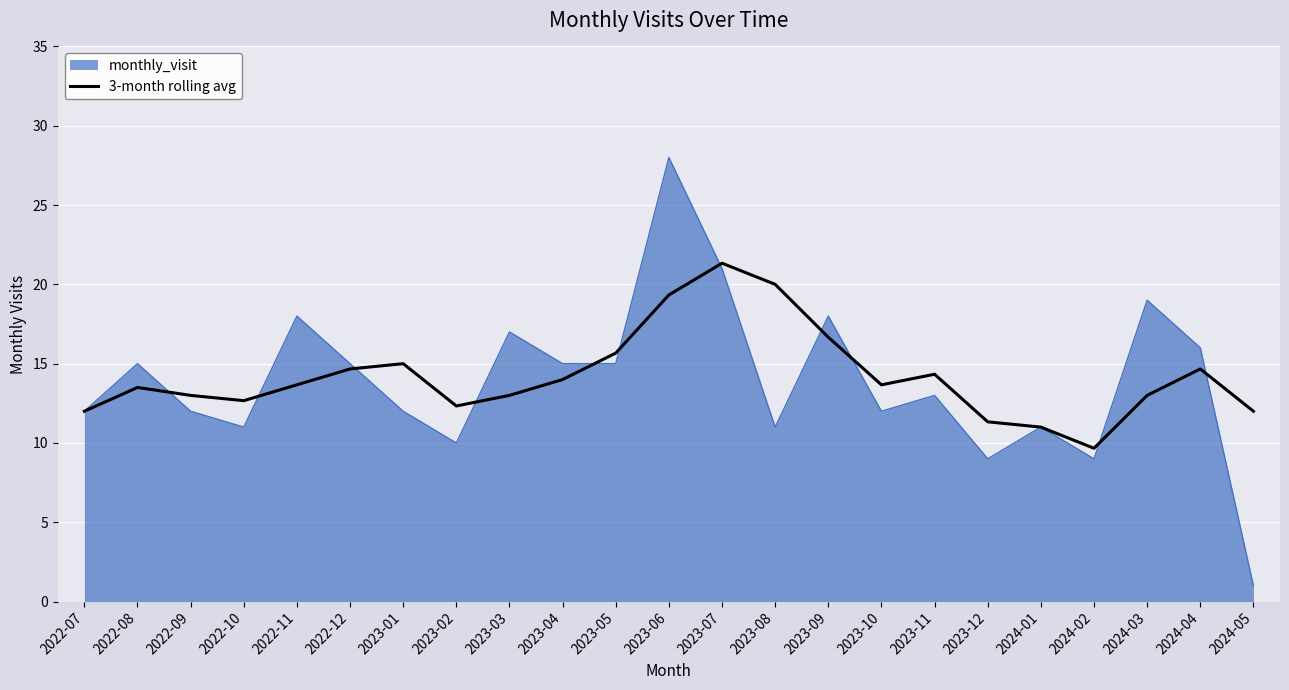

At which category does the chart reach its minimum across all series?

2024-05